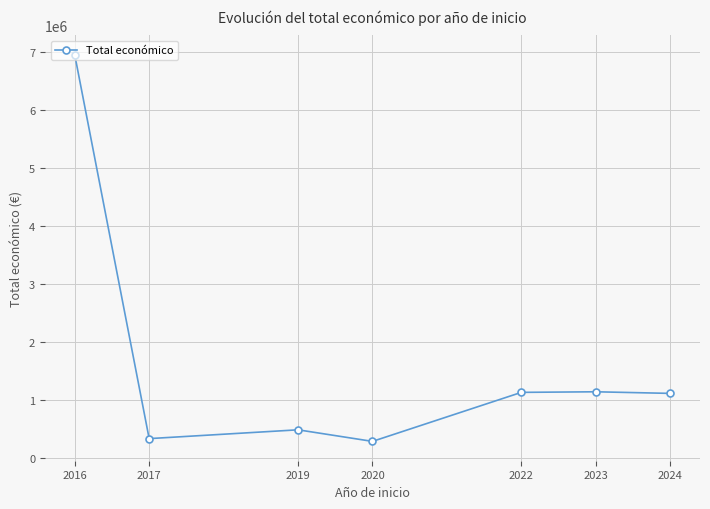

How many lines are shown in the chart?

1